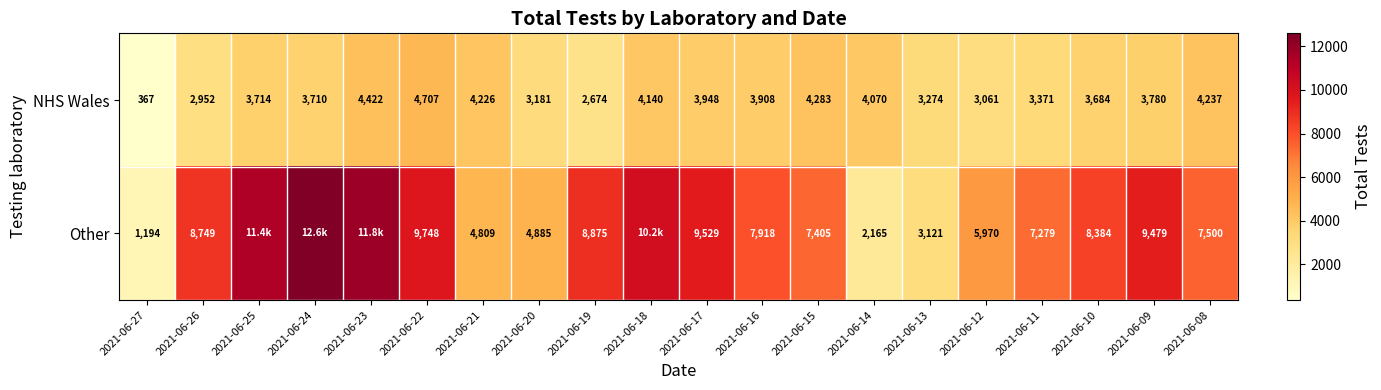

Where is NHS Wales nearest to the value 2537?

2021-06-19